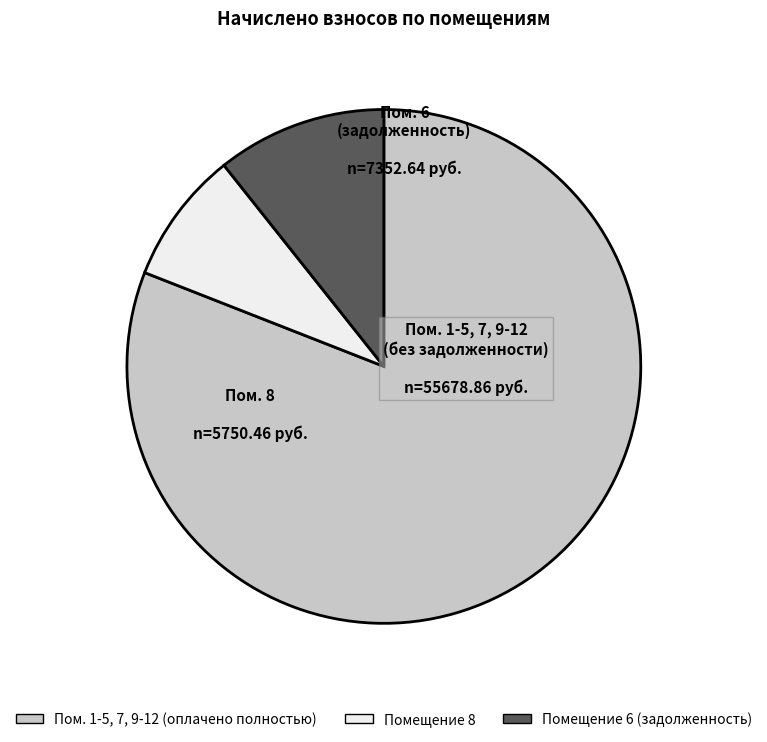

Count the number of slices in the pie.

3